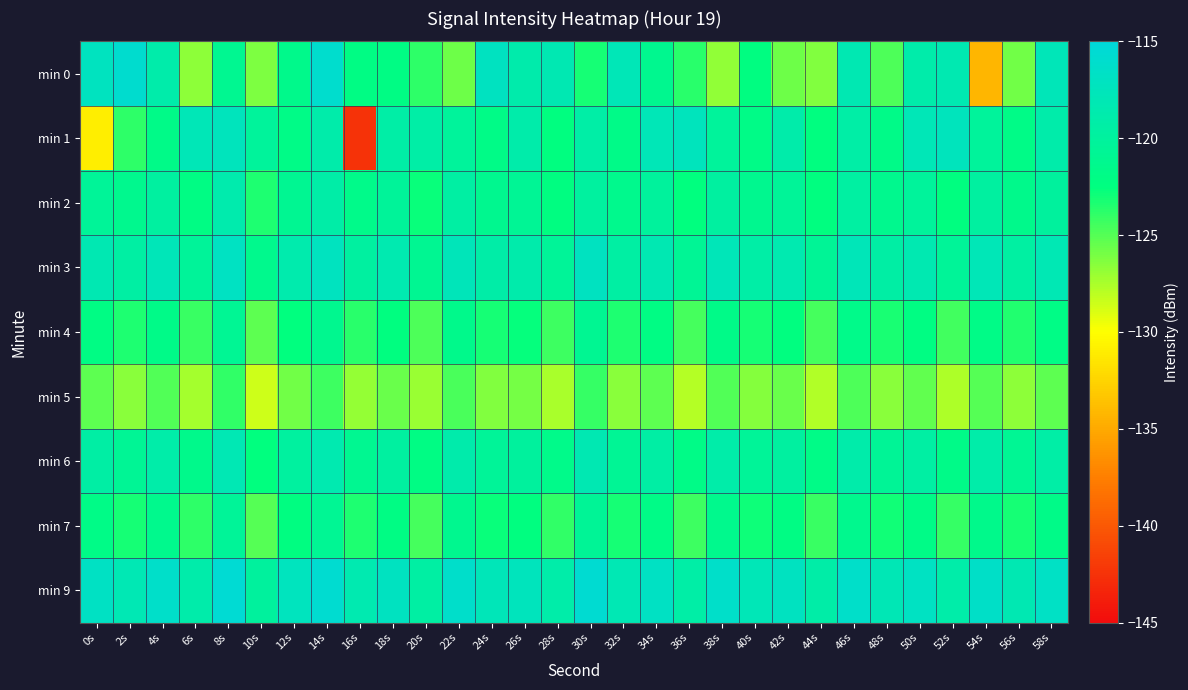

Reading left to right, transcribe all the data shown in this chart.

min 0: 0s=-117.2	2s=-115.9	4s=-118.9	6s=-126.6	8s=-121.1	10s=-126.2	12s=-121.5	14s=-115.9	16s=-122.1	18s=-122.1	20s=-123.8	22s=-125.7	24s=-117.1	26s=-118.8	28s=-118.2	30s=-123.2	32s=-117.8	34s=-121.2	36s=-123.7	38s=-126.8	40s=-122.3	42s=-125.8	44s=-126.3	46s=-118.2	48s=-124.8	50s=-118.9	52s=-118.4	54s=-134.3	56s=-125.9	58s=-117.7
min 1: 0s=-131.0	2s=-123.8	4s=-121.8	6s=-117.8	8s=-117.4	10s=-120.2	12s=-121.9	14s=-118.9	16s=-142.4	18s=-119.3	20s=-119.3	22s=-120.2	24s=-121.9	26s=-118.9	28s=-122.4	30s=-119.3	32s=-121.8	34s=-117.8	36s=-117.4	38s=-120.2	40s=-121.9	42s=-118.9	44s=-122.4	46s=-119.3	48s=-121.8	50s=-117.8	52s=-117.4	54s=-120.2	56s=-121.9	58s=-118.9
min 2: 0s=-120.5	2s=-121.3	4s=-119.8	6s=-122.1	8s=-118.7	10s=-123.4	12s=-120.9	14s=-119.2	16s=-121.6	18s=-120.3	20s=-122.8	22s=-119.5	24s=-121.1	26s=-120.7	28s=-122.3	30s=-119.9	32s=-121.4	34s=-120.1	36s=-122.6	38s=-119.7	40s=-121.2	42s=-120.4	44s=-122.5	46s=-119.6	48s=-121.3	50s=-120.2	52s=-122.4	54s=-119.8	56s=-121.5	58s=-120.0
min 3: 0s=-118.2	2s=-119.5	4s=-117.8	6s=-120.3	8s=-116.9	10s=-121.4	12s=-118.7	14s=-117.2	16s=-119.8	18s=-118.5	20s=-120.9	22s=-117.6	24s=-119.2	26s=-118.8	28s=-120.4	30s=-117.0	32s=-119.5	34s=-118.2	36s=-120.7	38s=-117.8	40s=-119.3	42s=-118.5	44s=-120.6	46s=-117.7	48s=-119.4	50s=-118.3	52s=-120.5	54s=-117.9	56s=-119.6	58s=-118.1
min 4: 0s=-122.1	2s=-123.4	4s=-121.7	6s=-124.2	8s=-120.8	10s=-125.3	12s=-122.6	14s=-121.1	16s=-123.7	18s=-122.4	20s=-124.8	22s=-121.5	24s=-123.1	26s=-122.7	28s=-124.3	30s=-120.9	32s=-123.4	34s=-122.1	36s=-124.6	38s=-121.7	40s=-123.2	42s=-122.4	44s=-124.5	46s=-121.6	48s=-123.3	50s=-122.2	52s=-124.4	54s=-121.8	56s=-123.5	58s=-122.0
min 5: 0s=-125.3	2s=-126.6	4s=-124.9	6s=-127.4	8s=-124.0	10s=-128.5	12s=-125.8	14s=-124.3	16s=-126.9	18s=-125.6	20s=-127.0	22s=-124.7	24s=-126.3	26s=-125.9	28s=-127.5	30s=-124.1	32s=-126.6	34s=-125.3	36s=-127.8	38s=-124.9	40s=-126.4	42s=-125.6	44s=-127.7	46s=-124.8	48s=-126.5	50s=-125.4	52s=-127.6	54s=-125.0	56s=-126.7	58s=-125.2
min 6: 0s=-119.4	2s=-120.7	4s=-119.0	6s=-121.5	8s=-118.1	10s=-122.6	12s=-119.9	14s=-118.4	16s=-121.0	18s=-119.7	20s=-122.1	22s=-118.8	24s=-120.4	26s=-120.0	28s=-121.6	30s=-118.2	32s=-120.7	34s=-119.4	36s=-121.9	38s=-119.0	40s=-120.5	42s=-119.7	44s=-121.8	46s=-118.9	48s=-120.6	50s=-119.5	52s=-121.7	54s=-119.1	56s=-120.8	58s=-119.3
min 7: 0s=-121.8	2s=-123.1	4s=-121.4	6s=-123.9	8s=-120.5	10s=-125.0	12s=-122.3	14s=-120.8	16s=-123.4	18s=-122.1	20s=-124.5	22s=-121.2	24s=-122.8	26s=-122.4	28s=-124.0	30s=-120.6	32s=-123.1	34s=-121.8	36s=-124.3	38s=-121.4	40s=-122.9	42s=-122.1	44s=-124.2	46s=-121.3	48s=-123.0	50s=-121.9	52s=-124.1	54s=-121.5	56s=-123.2	58s=-121.7
min 9: 0s=-116.8	2s=-118.1	4s=-116.4	6s=-118.9	8s=-115.5	10s=-120.0	12s=-117.3	14s=-115.8	16s=-118.4	18s=-117.1	20s=-119.5	22s=-116.2	24s=-117.8	26s=-117.4	28s=-119.0	30s=-115.6	32s=-118.1	34s=-116.8	36s=-119.3	38s=-116.4	40s=-117.9	42s=-117.1	44s=-119.2	46s=-116.3	48s=-118.0	50s=-116.9	52s=-119.1	54s=-116.5	56s=-118.2	58s=-116.7